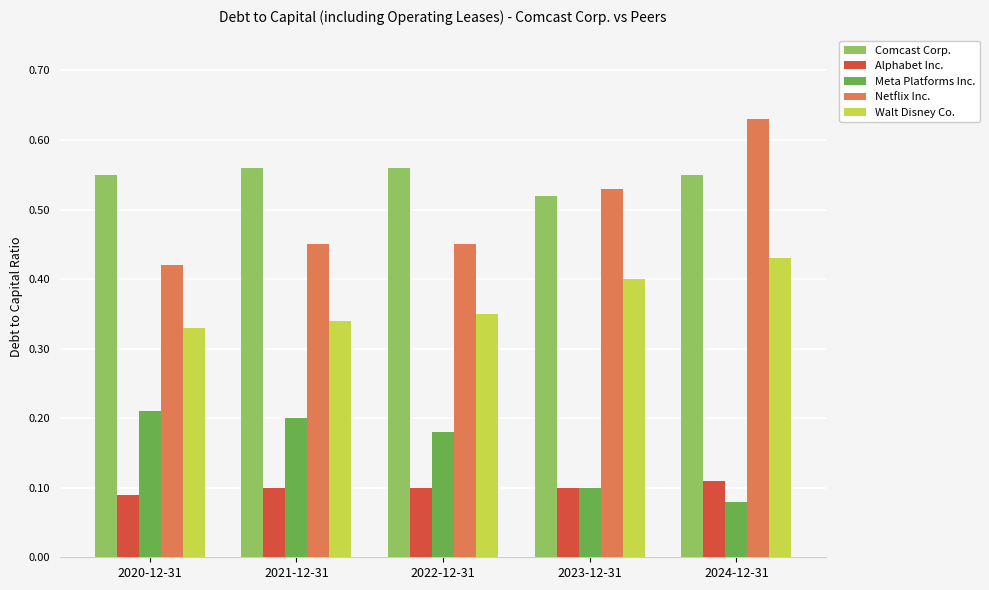

Is the value of Comcast Corp. at 2020-12-31 greater than the value of Meta Platforms Inc. at 2023-12-31?

Yes